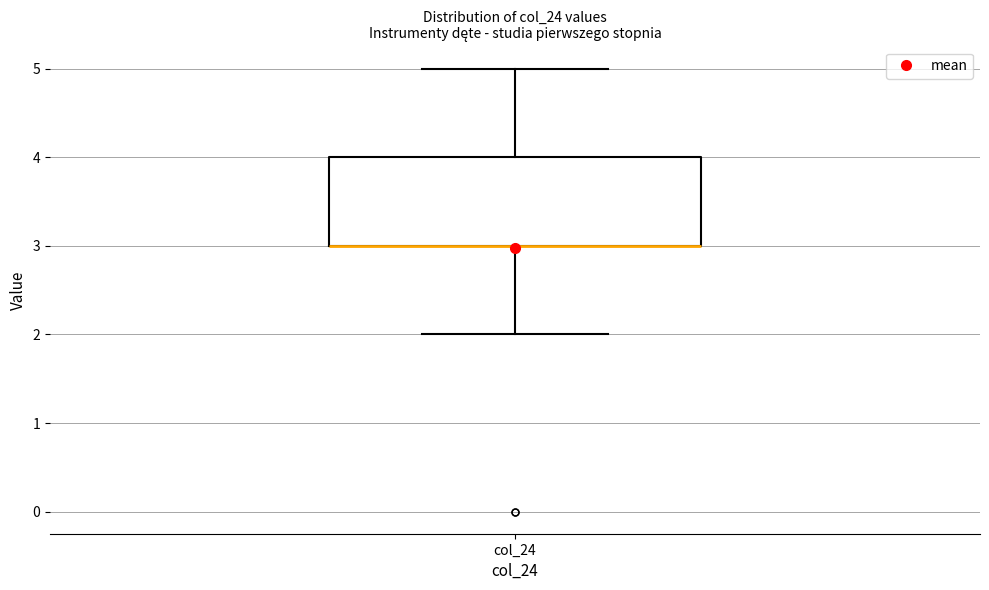

Where is the lower edge of the box for col_24 on the y-axis? The values are not printed on the chart, so give them approximately, as read against the axis.

3